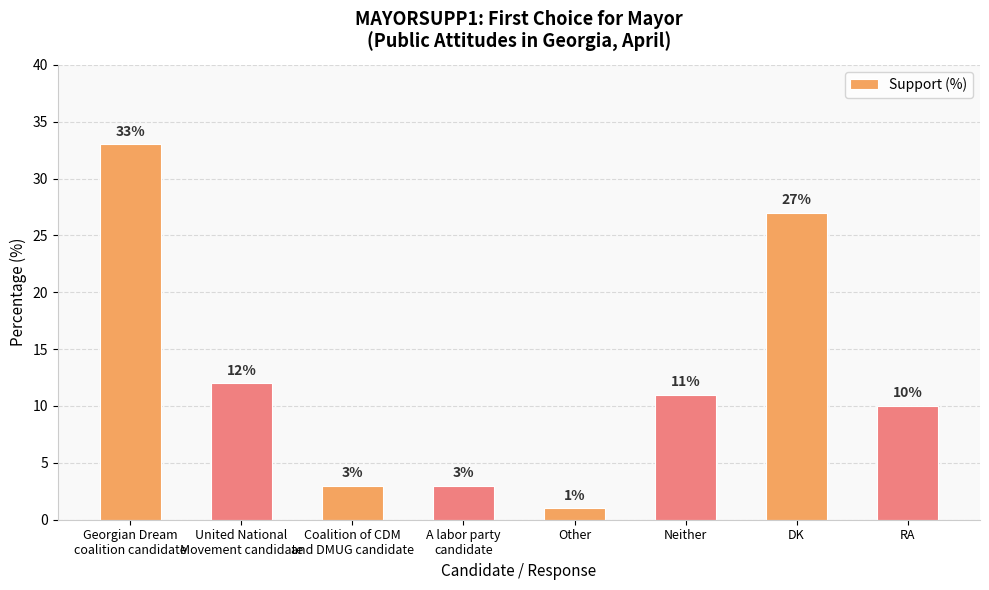

What is the minimum value shown in the chart?

1